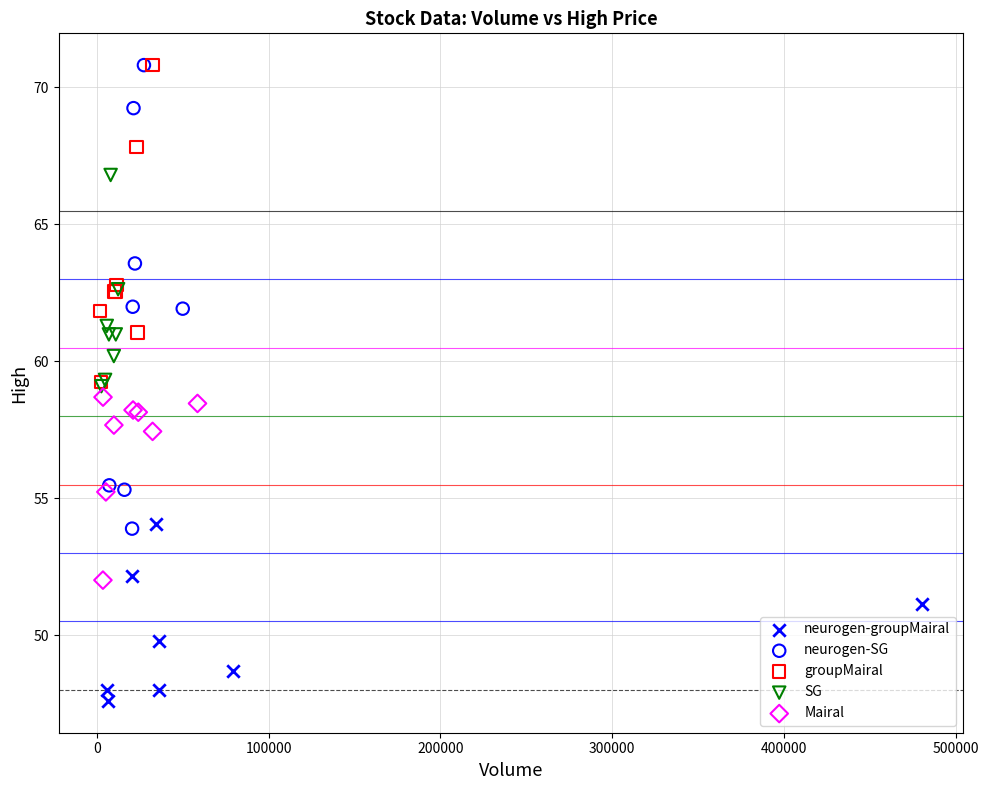

Which series reaches the minimum Y coordinate?

neurogen-groupMairal